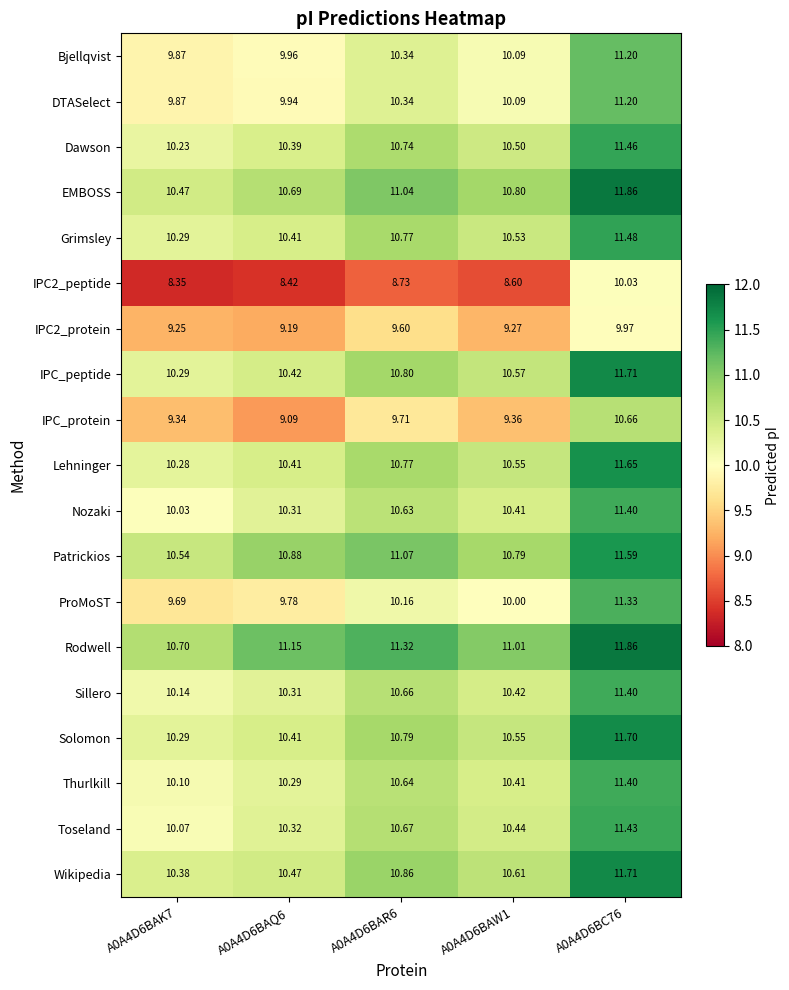

Which series has the largest total across all categories?

Rodwell